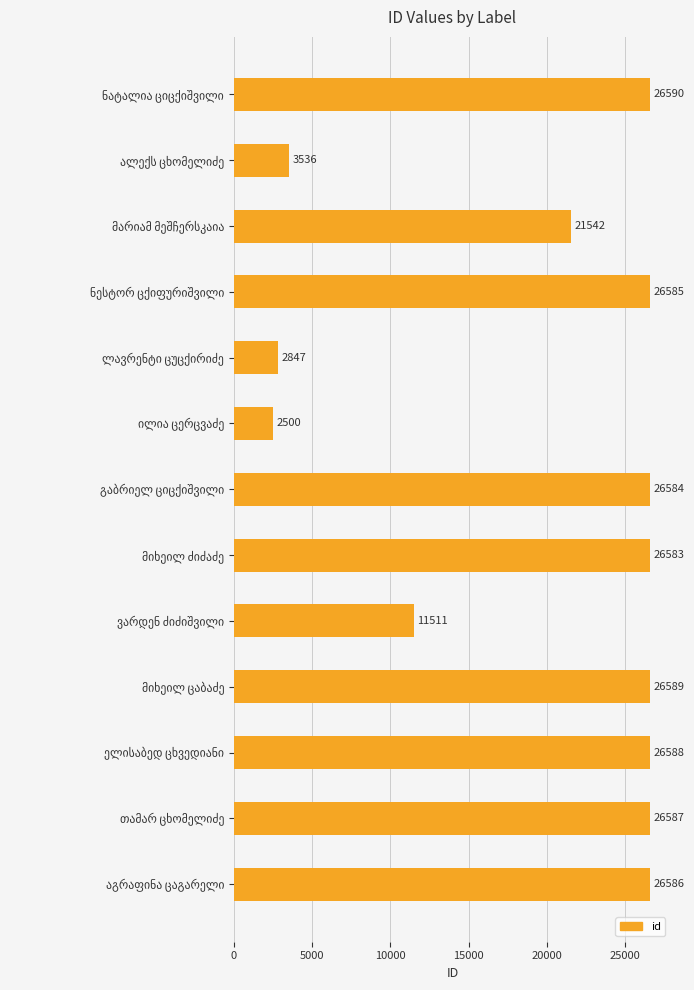

What is the minimum value shown in the chart?

2500